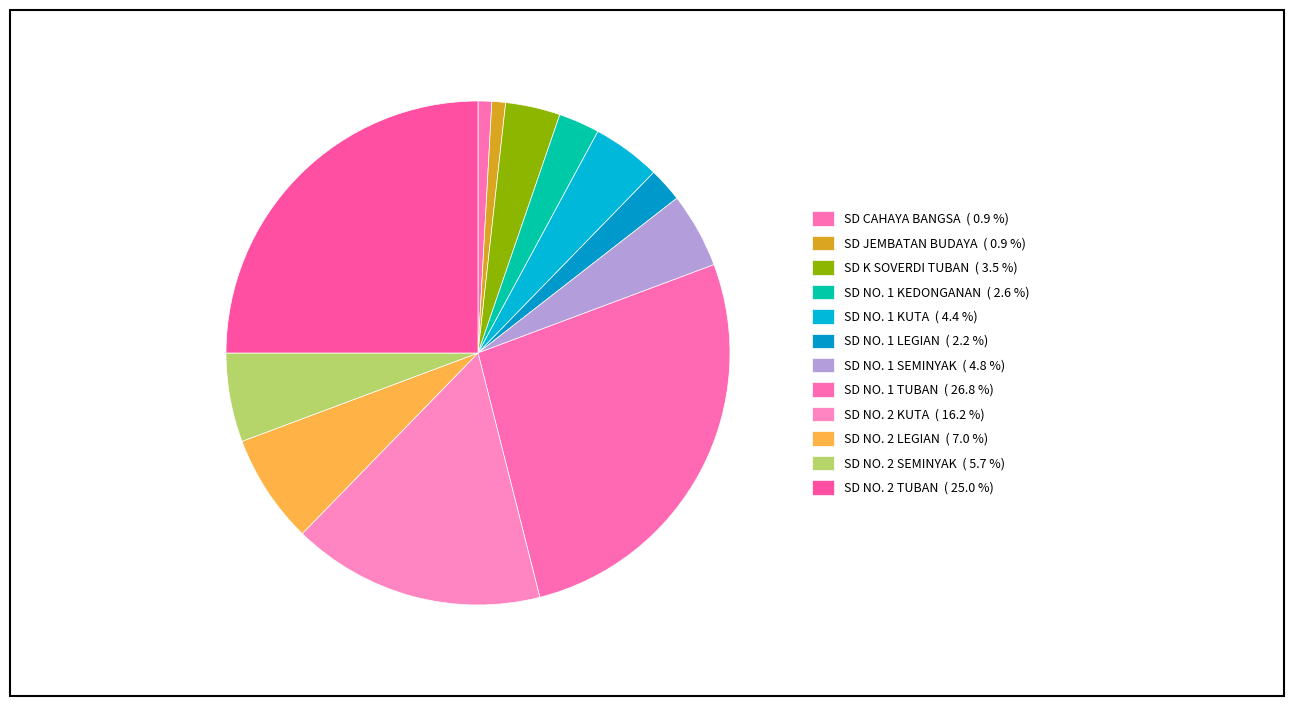

Count the number of slices in the pie.

12